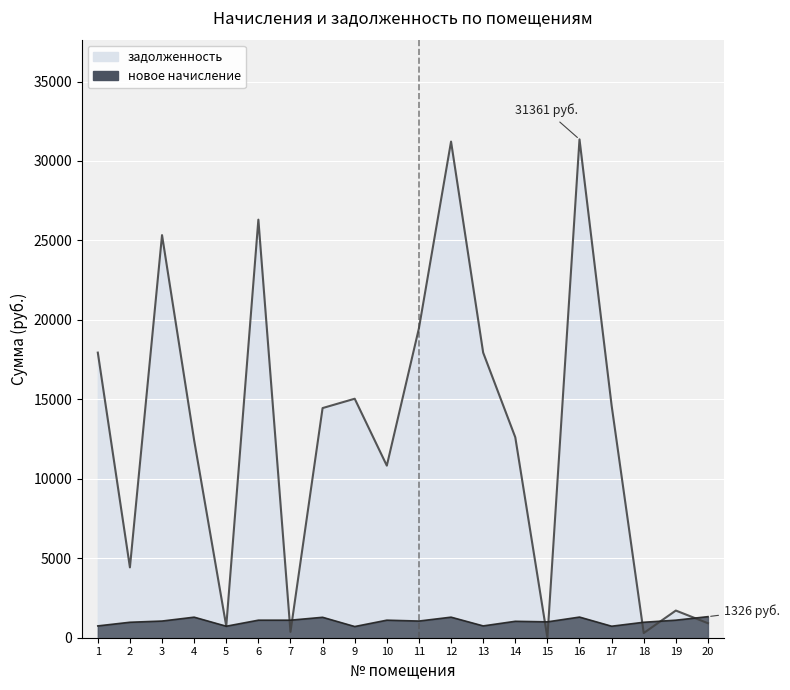

What is the difference between the highest and lowest values at 12?

29926.5